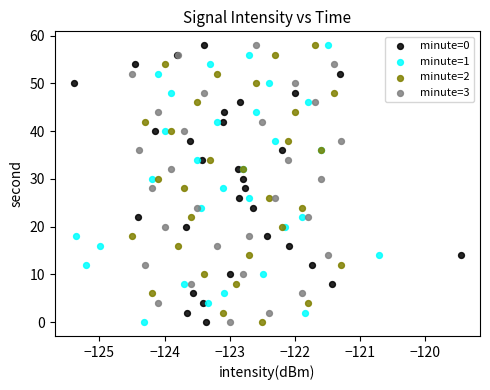

What are all the series names shown in the legend?

minute=0, minute=1, minute=2, minute=3